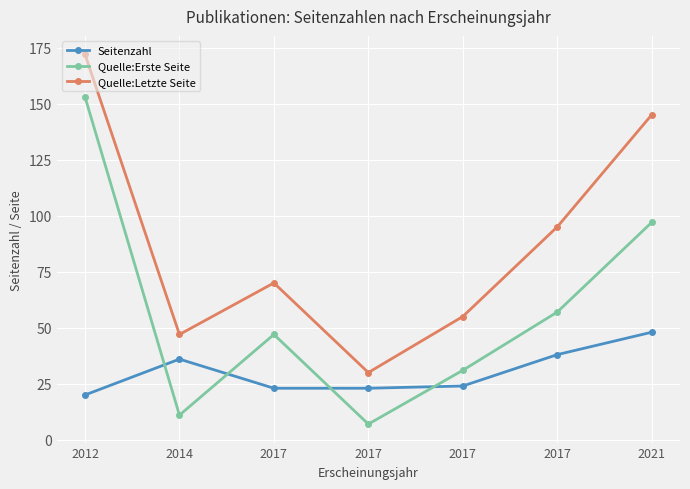

Is this an area chart (filled region under the line)?

No